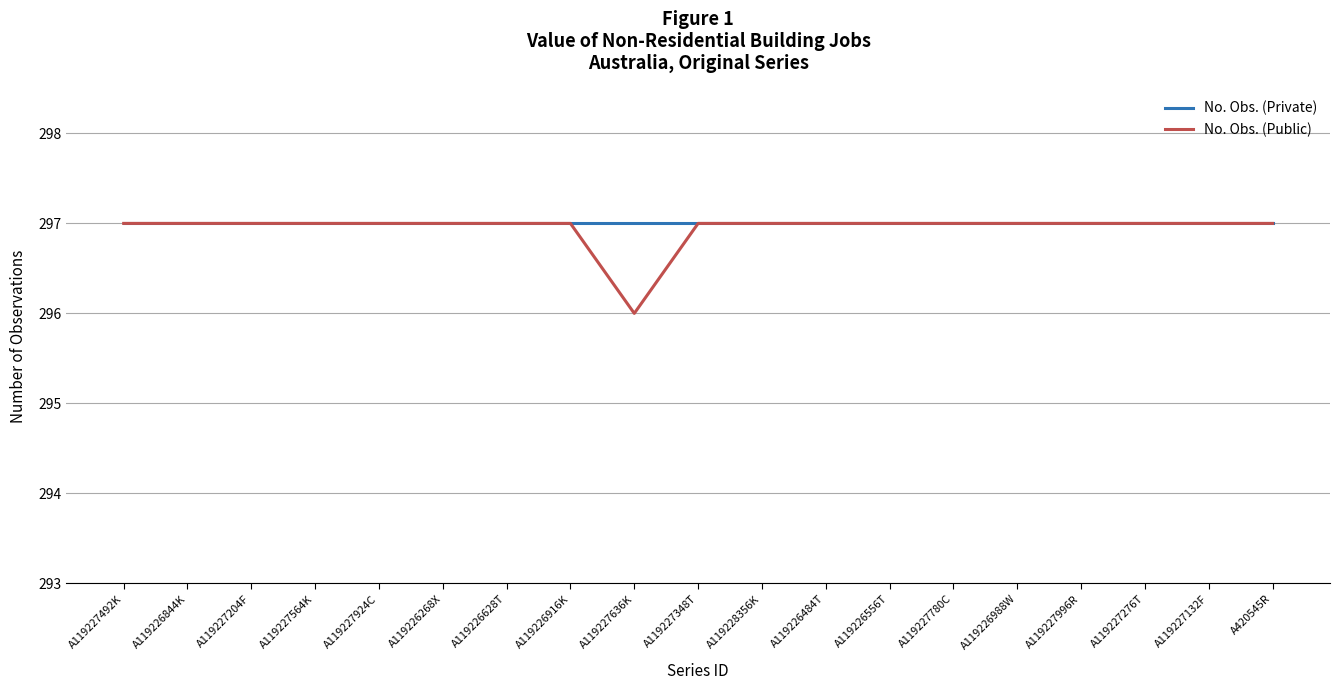

What is the difference between the maximum and minimum values in the No. Obs. (Public) series?

1